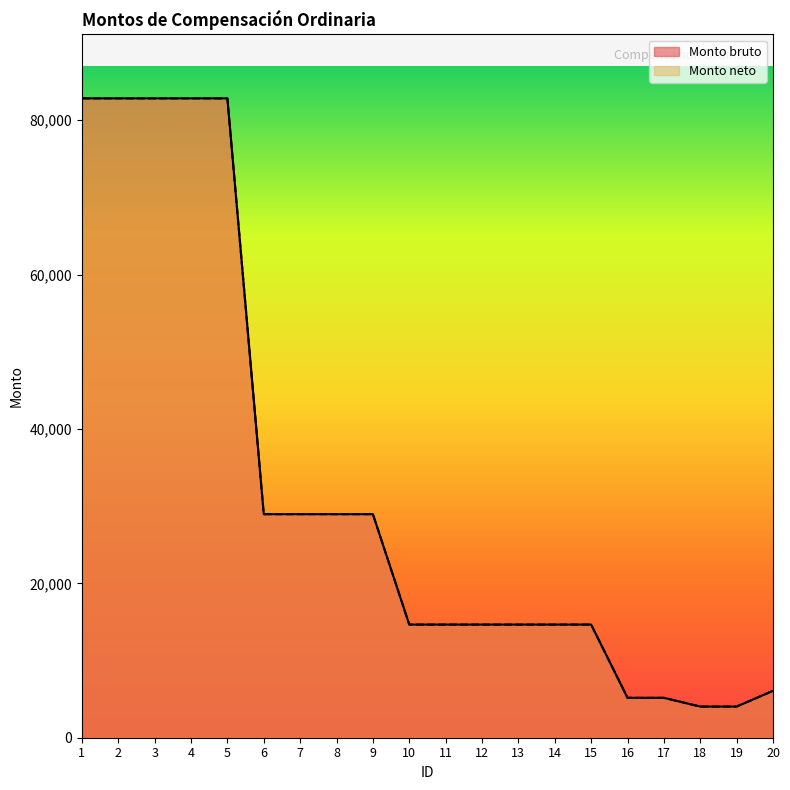

Is it true that Monto bruto equals 14655.1 at 10?

True